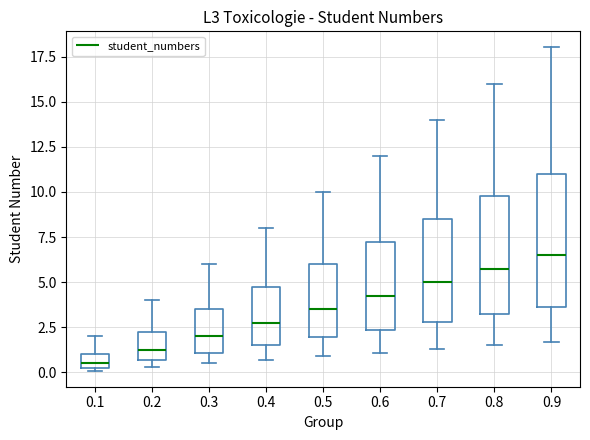

Which box is the tallest, from its lower edge to its upper edge?

0.9